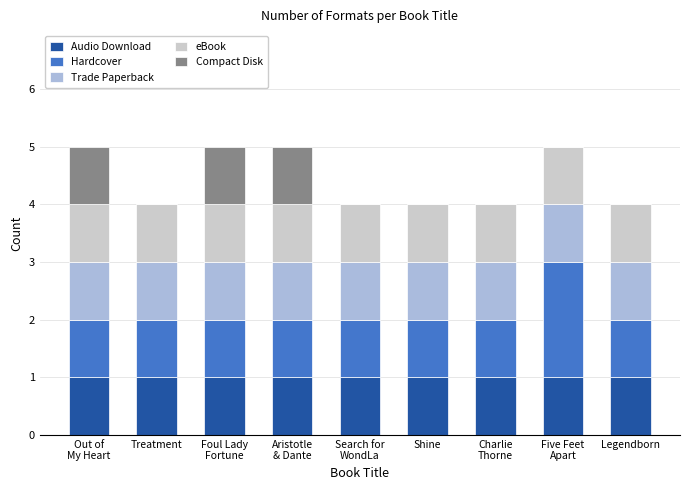

True or false: Audio Download has a value of 1 at Treatment.

True